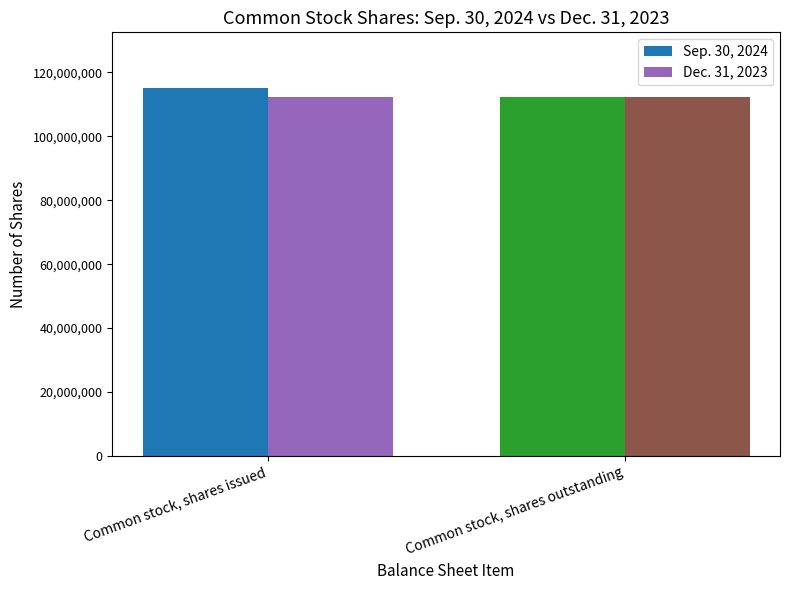

What is the difference between the Sep. 30, 2024 values at Common stock, shares outstanding and Common stock, shares issued?

2998147